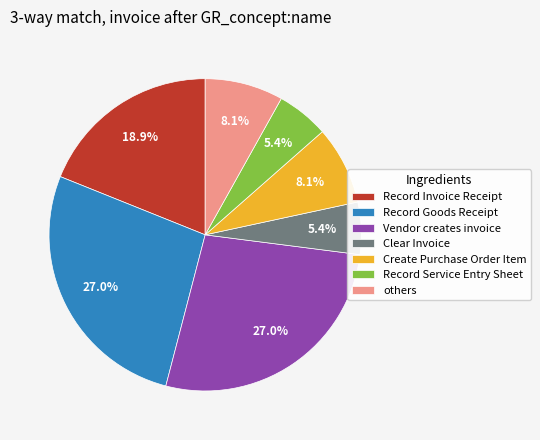

Does Clear Invoice account for over 50% of the chart?

No